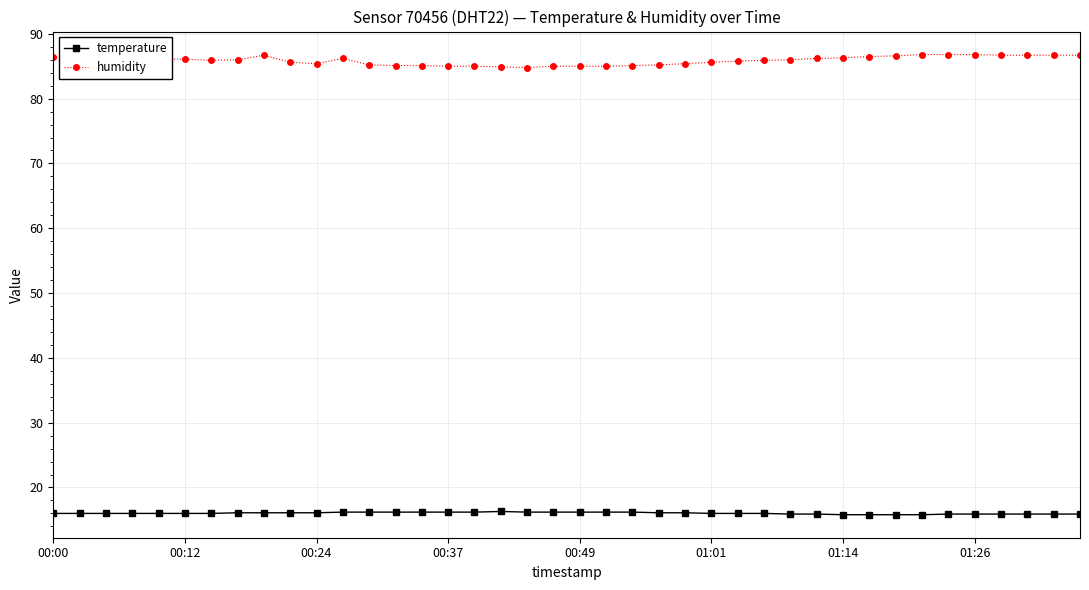

True or false: humidity and temperature cross at least once.

False